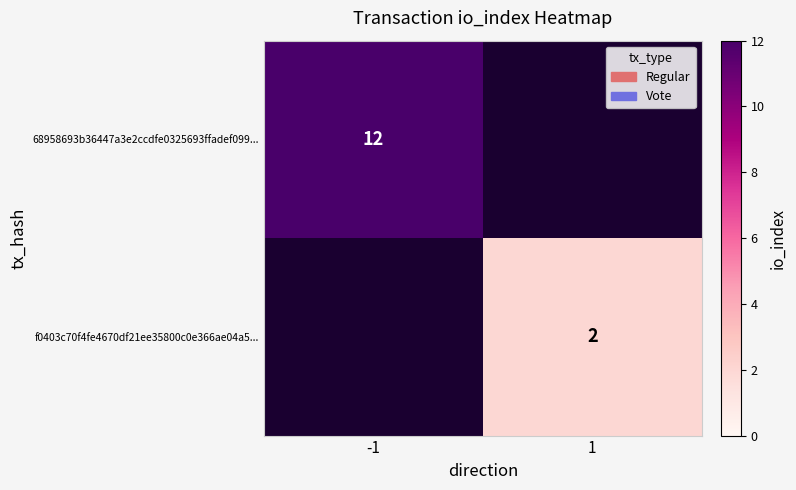

Which label corresponds to the largest value in the chart?

-1